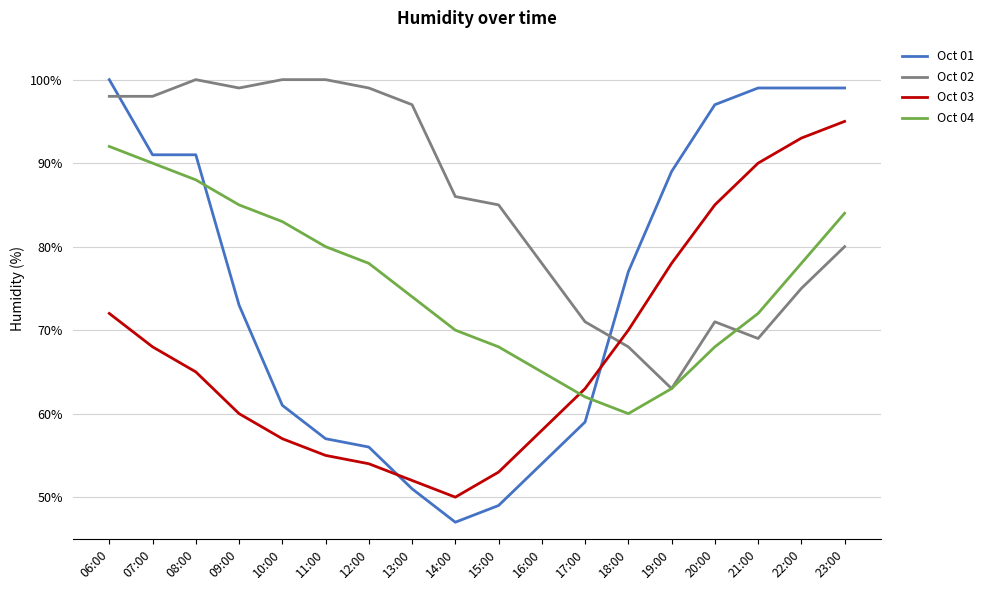

Rank the series at 12:00 from lowest to highest value.

Oct 03, Oct 01, Oct 04, Oct 02